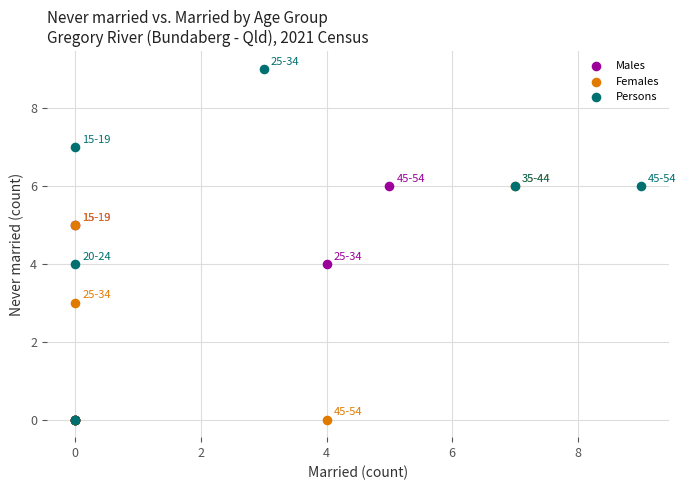

Which series contains the highest Y value?

Persons